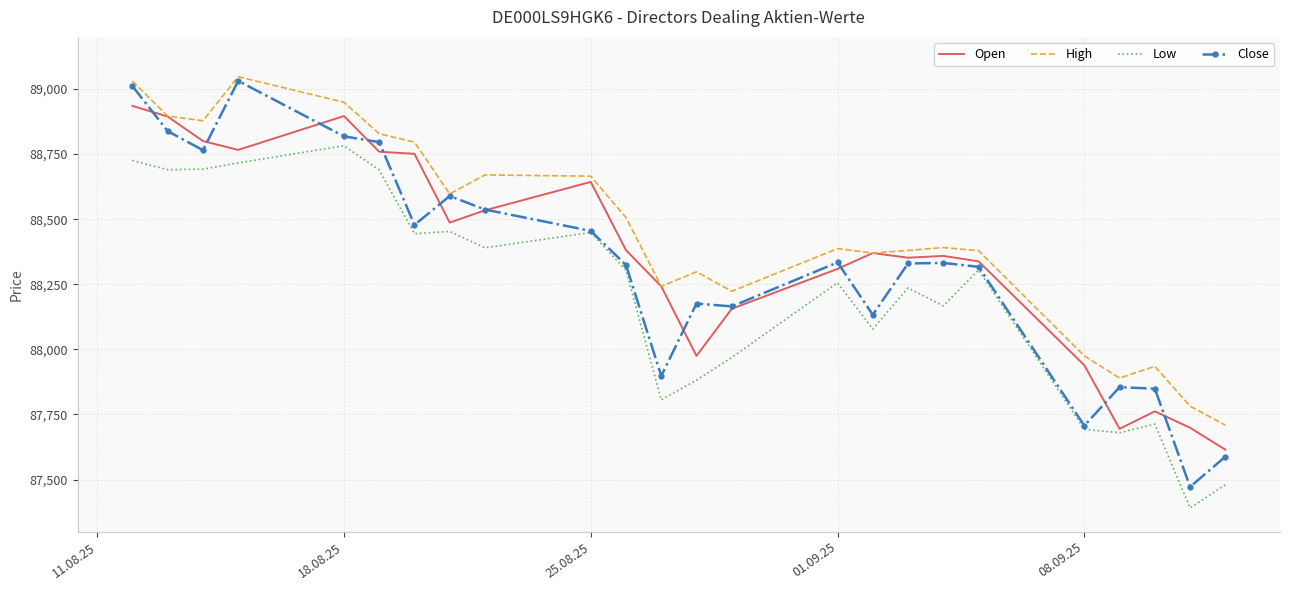

Which series has the largest total across all categories?

High